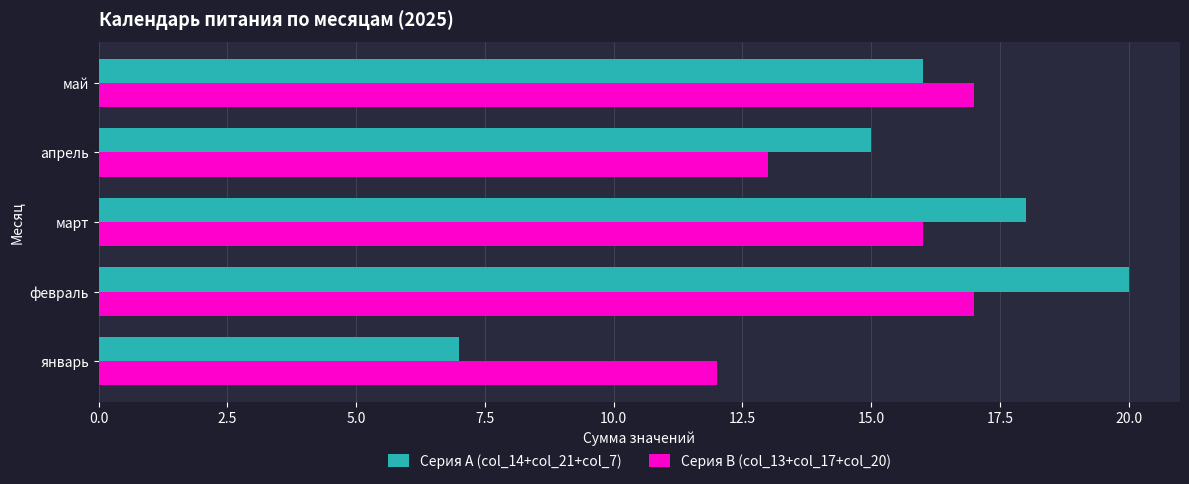

How many data points in Серия A (col_14+col_21+col_7) are less than 16?

2